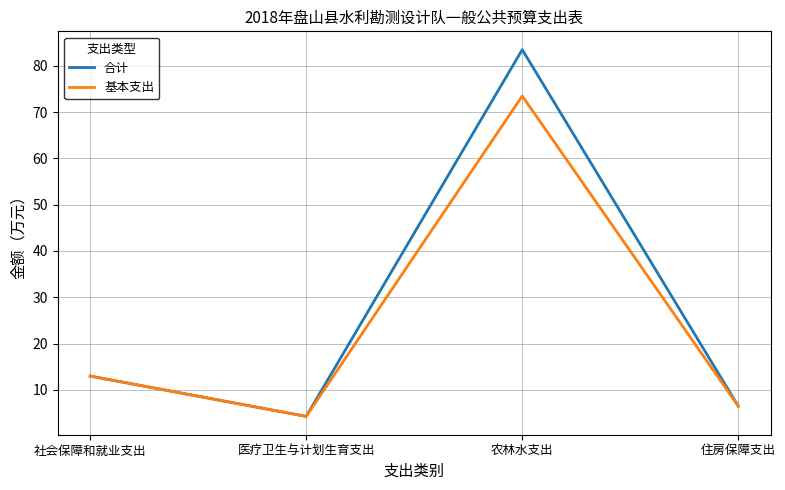

Which series has the largest range (max minus min)?

合计